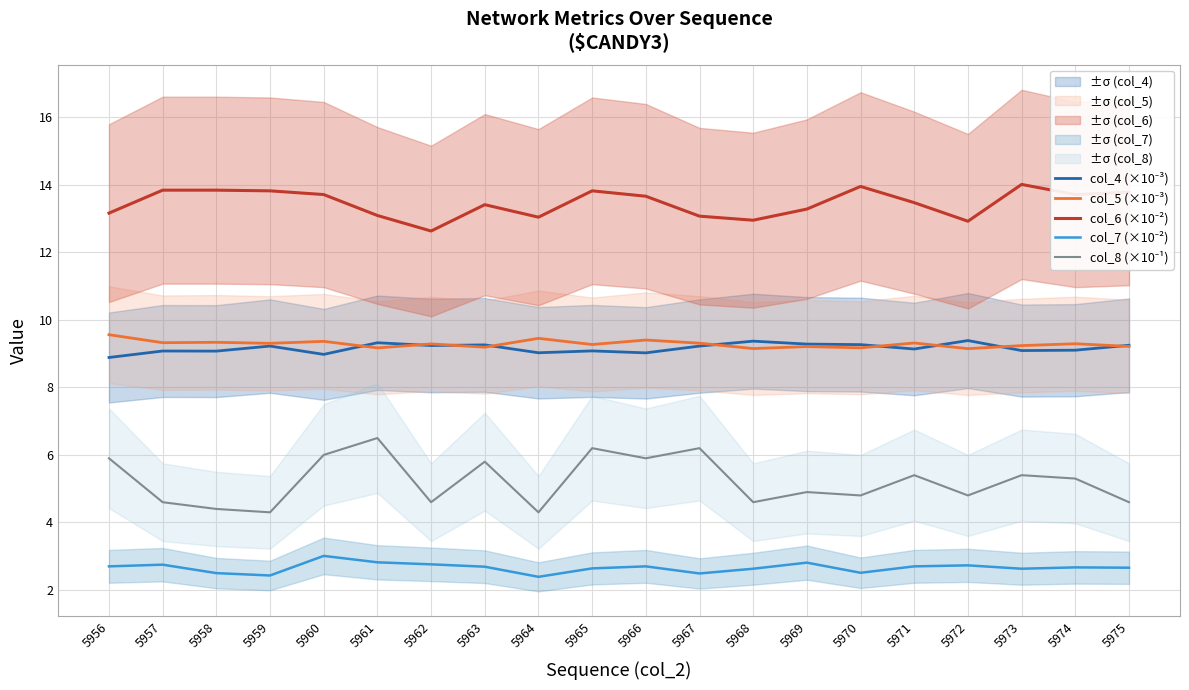

Between 5958 and 5969, which series saw the biggest shift?

col_6 (×10⁻²)